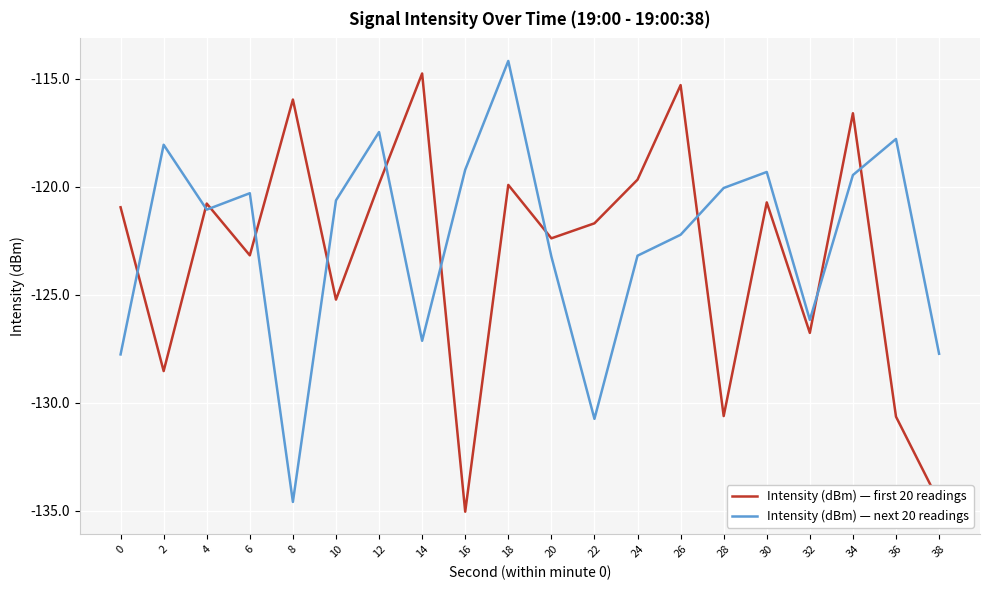

What is the sum of the Intensity (dBm) — first 20 readings values at 8 and 16?

-251.0